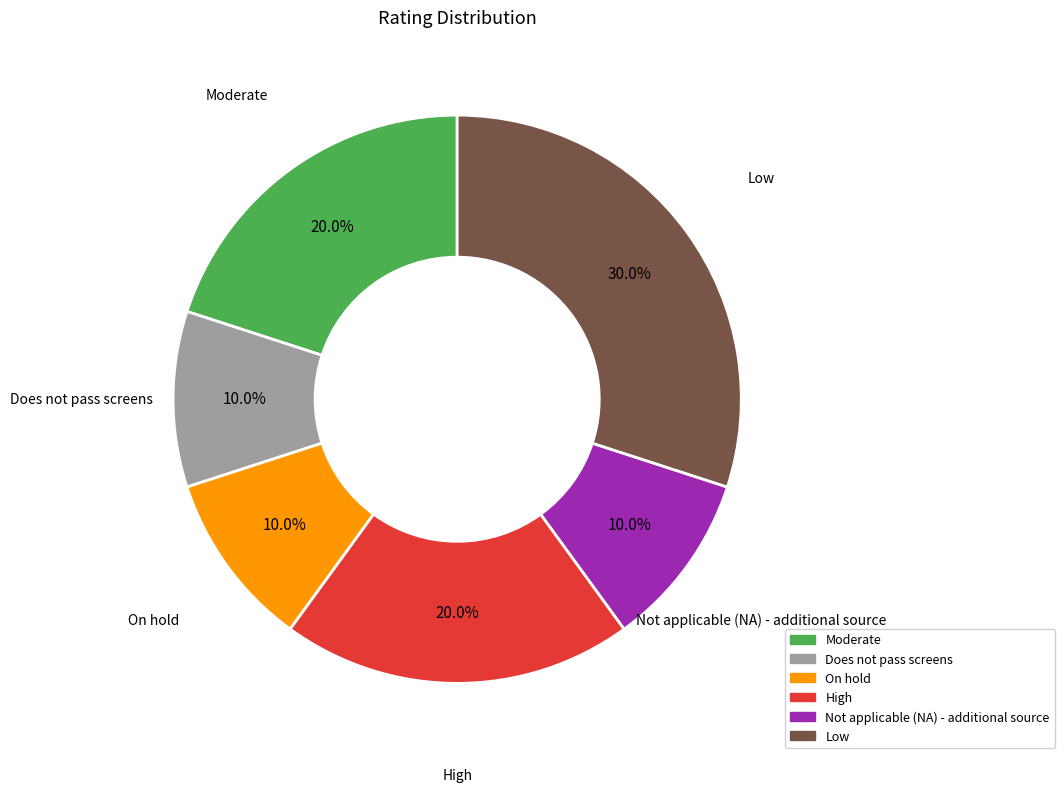

Approximately how many times larger is the value at High compared to Moderate?

1.0